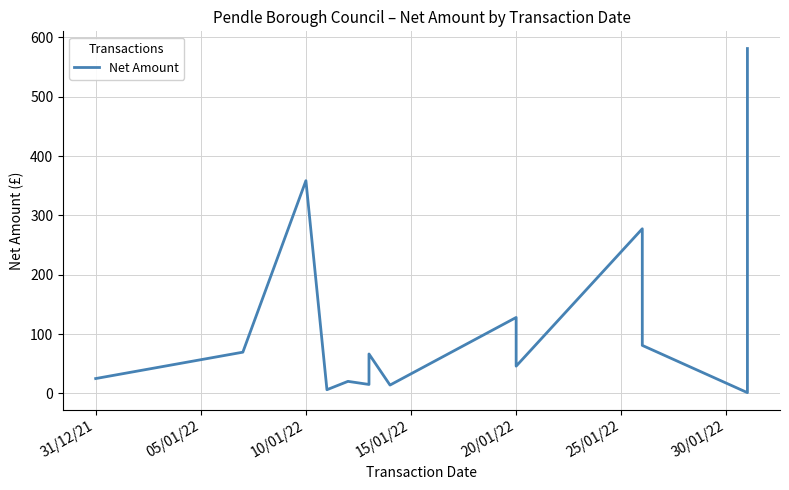

How many values exceed 45?

8